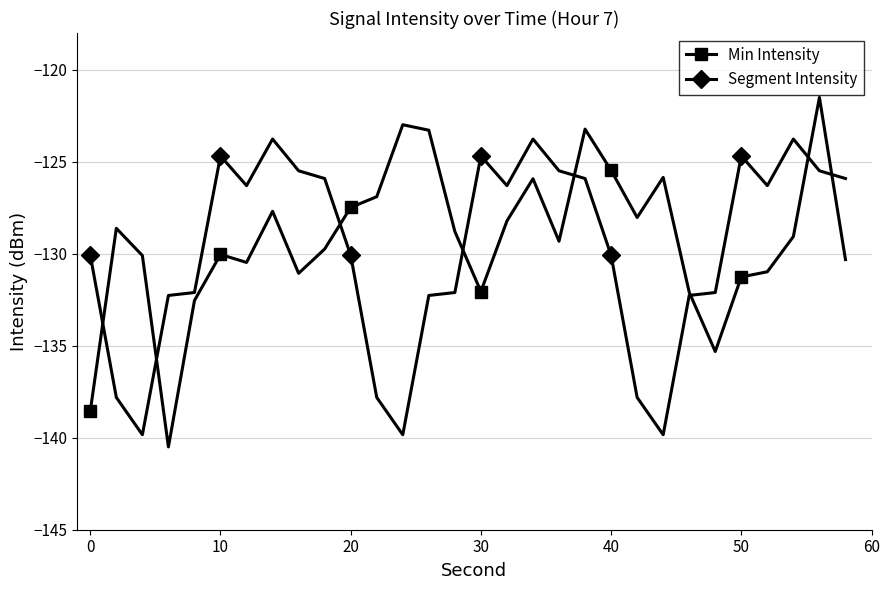

In intensity(dBm), how many points are higher than both neighbors (excluding endpoints)?

8